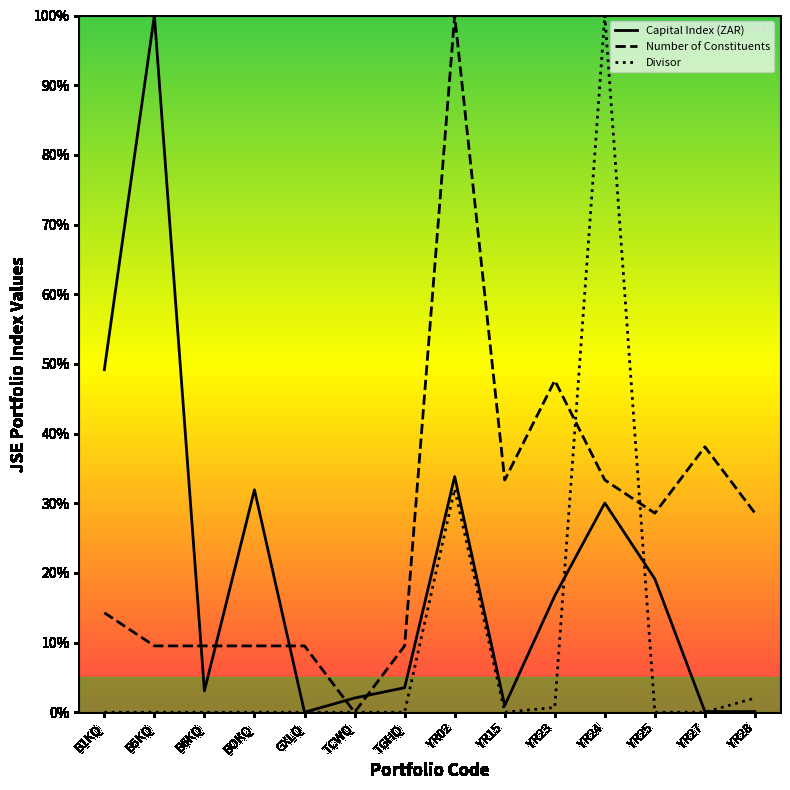

At BOKQ, list the series in order from smallest to largest.

Divisor, Number of Constituents, Capital Index (ZAR)